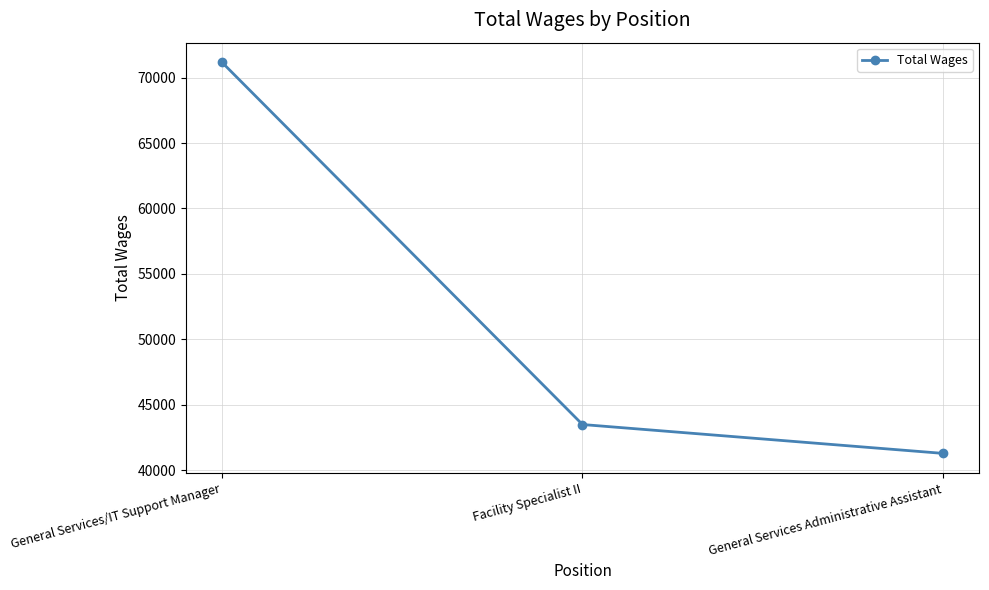

How many lines are shown in the chart?

1